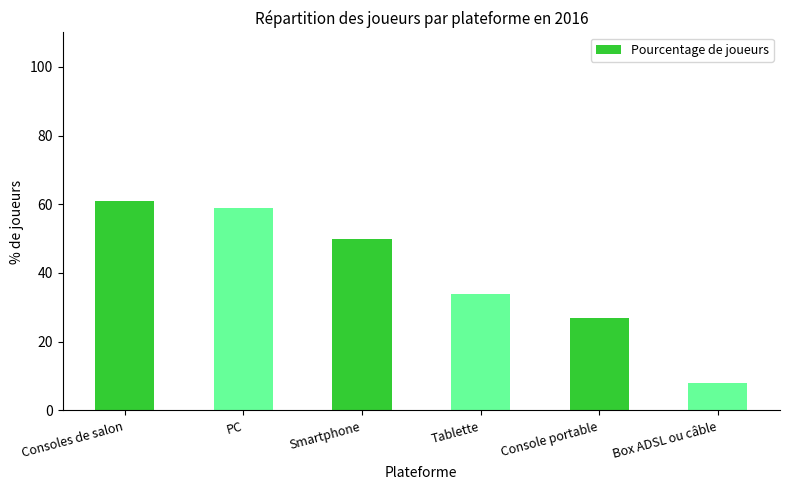

What value does the data have at Box ADSL ou câble?

8